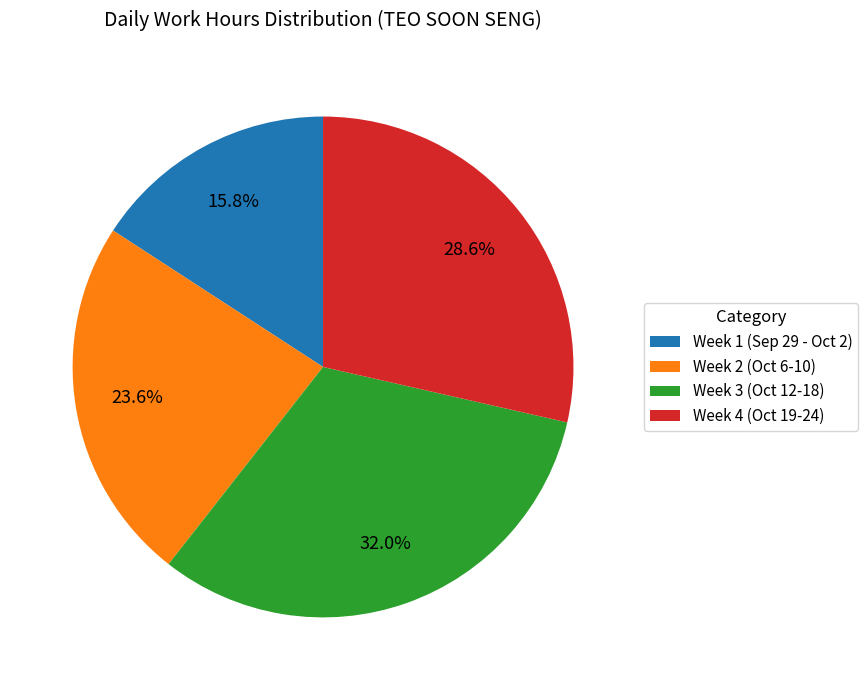

To the nearest percent, what is the difference between the largest and smallest slice percentages?

16%